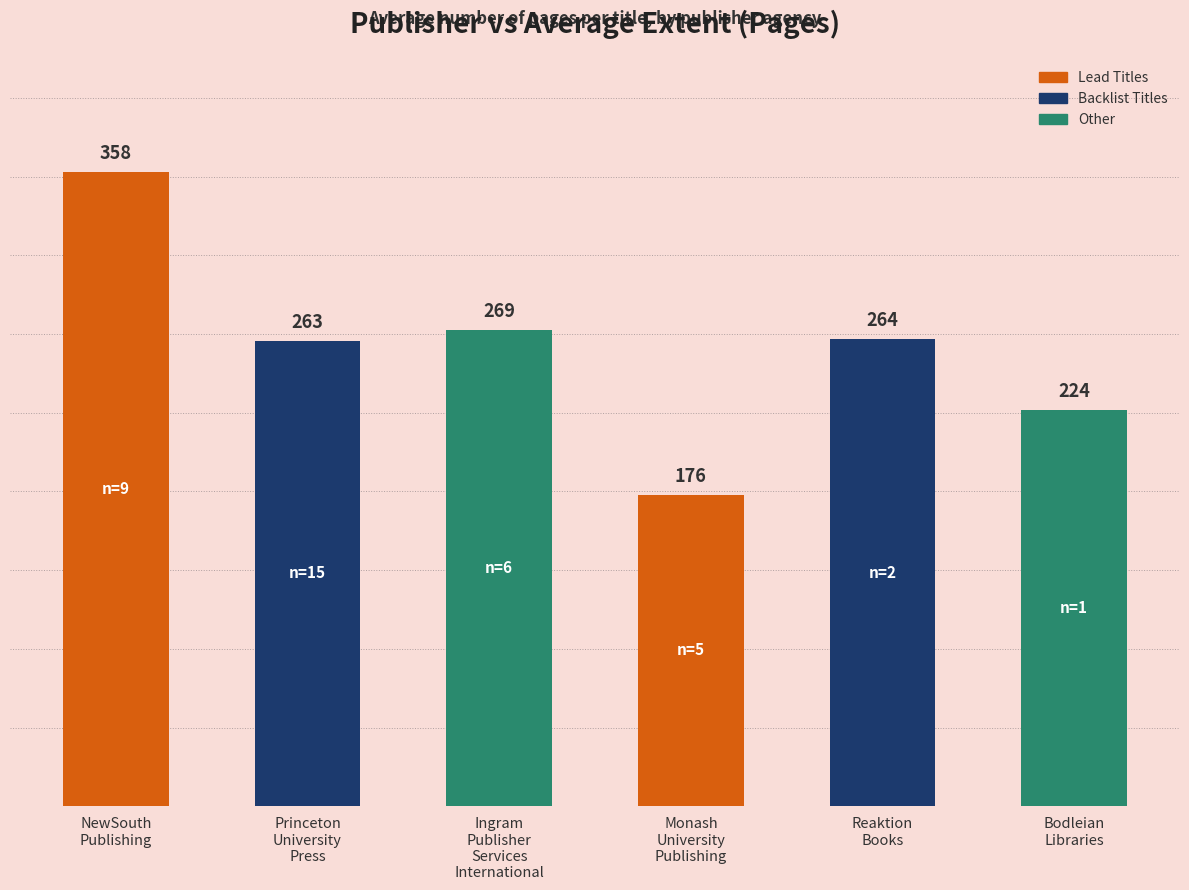

Reading left to right, transcribe all the data shown in this chart.

NewSouth
Publishing=358	Princeton
University
Press=263	Ingram
Publisher
Services
International=269	Monash
University
Publishing=176	Reaktion
Books=264	Bodleian
Libraries=224